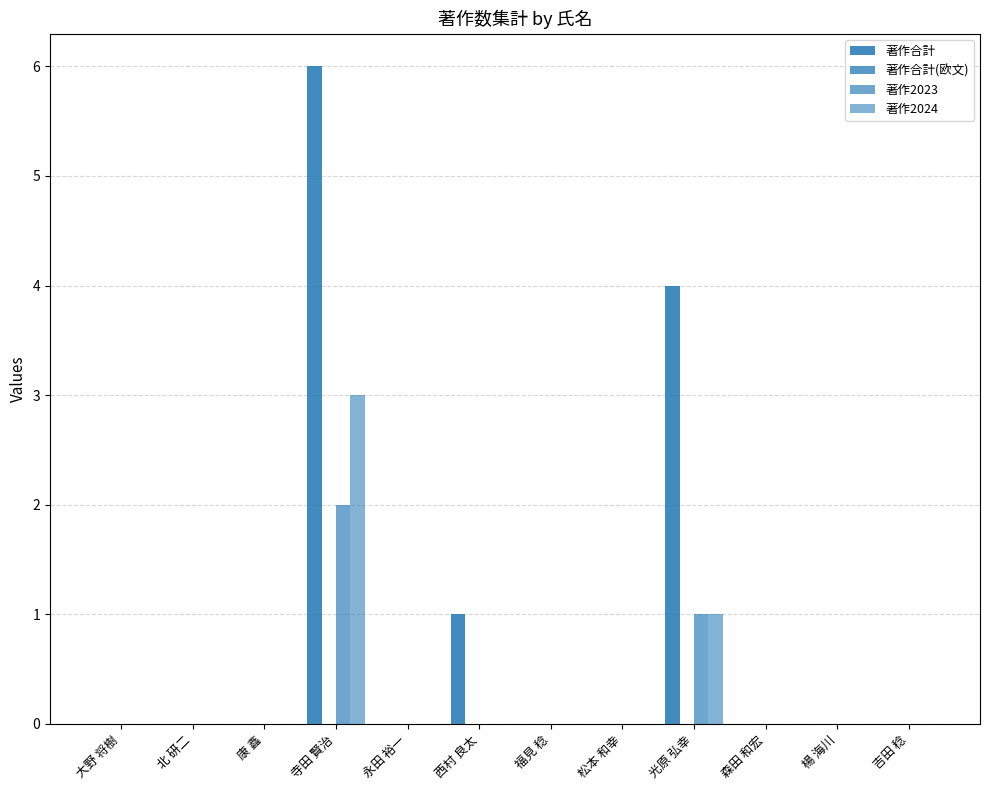

How many distinct data groups are displayed?

3